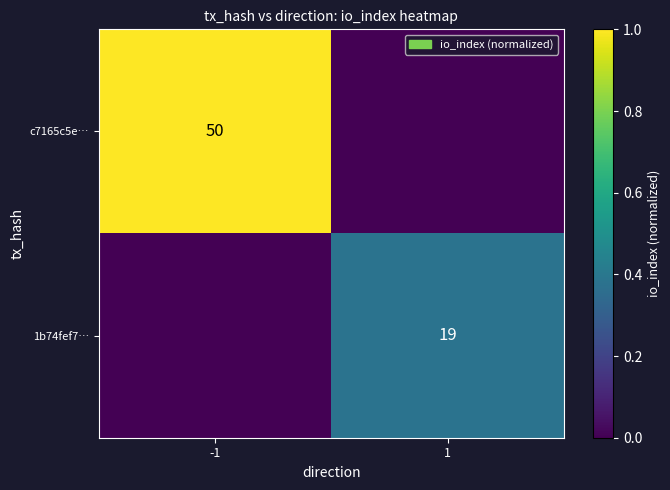

Is it true that 1b74fef7… equals 10 at 1?

False